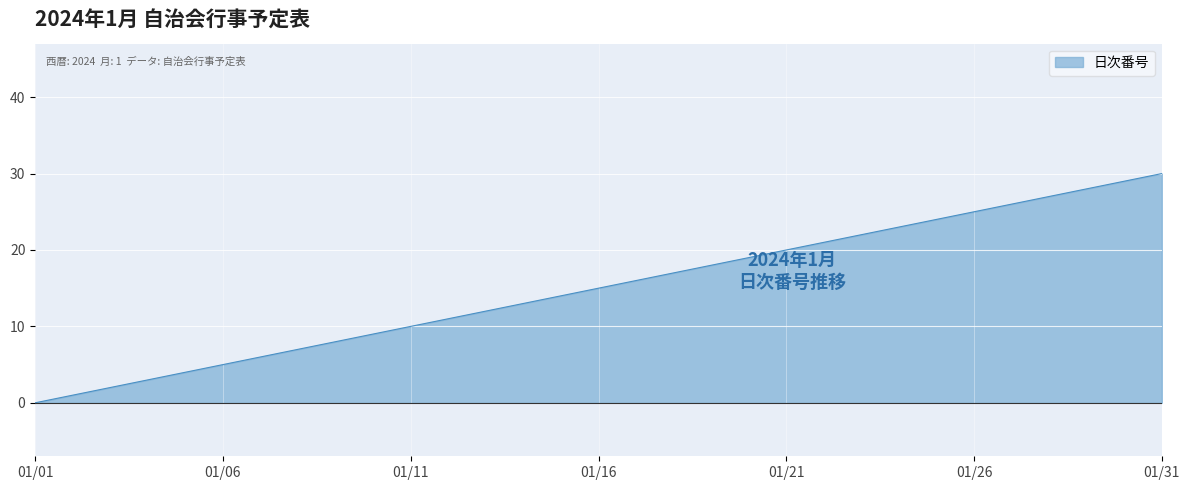

True or false: there are more than 1 points higher than both neighbors.

False